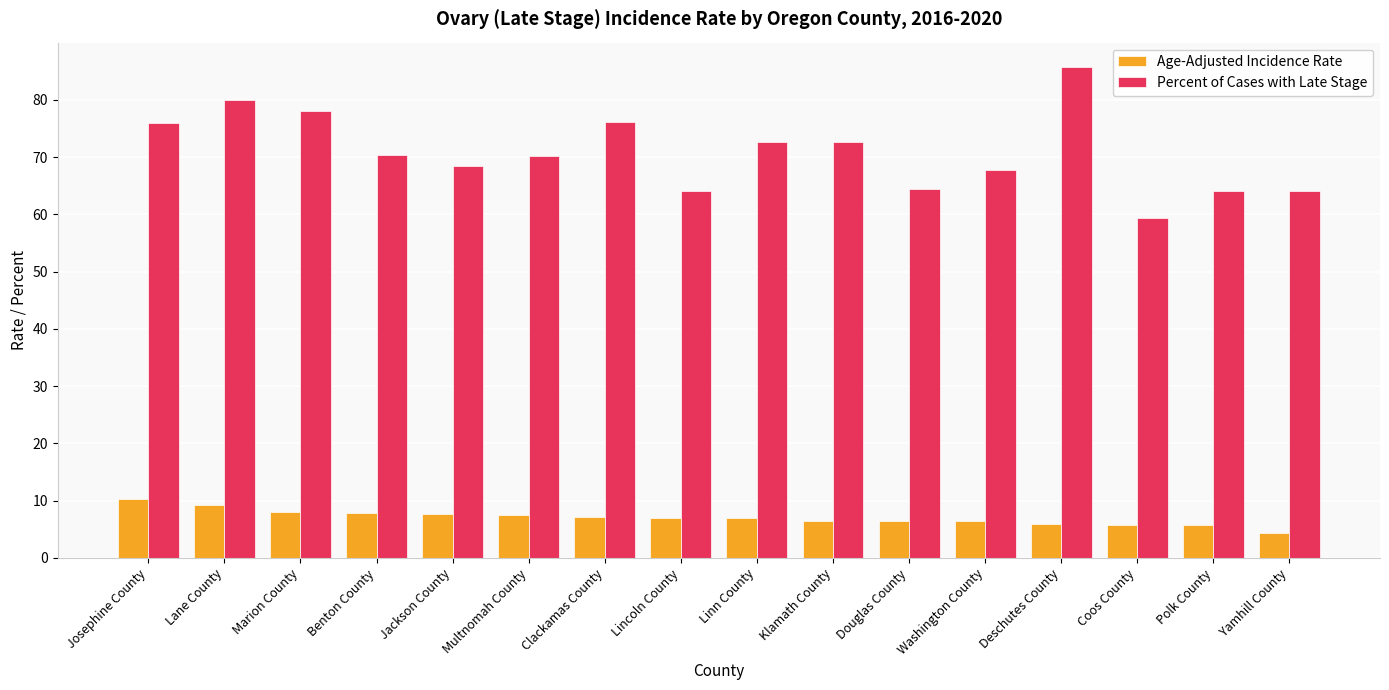

What is the sum of all Age-Adjusted Incidence Rate values?

113.1